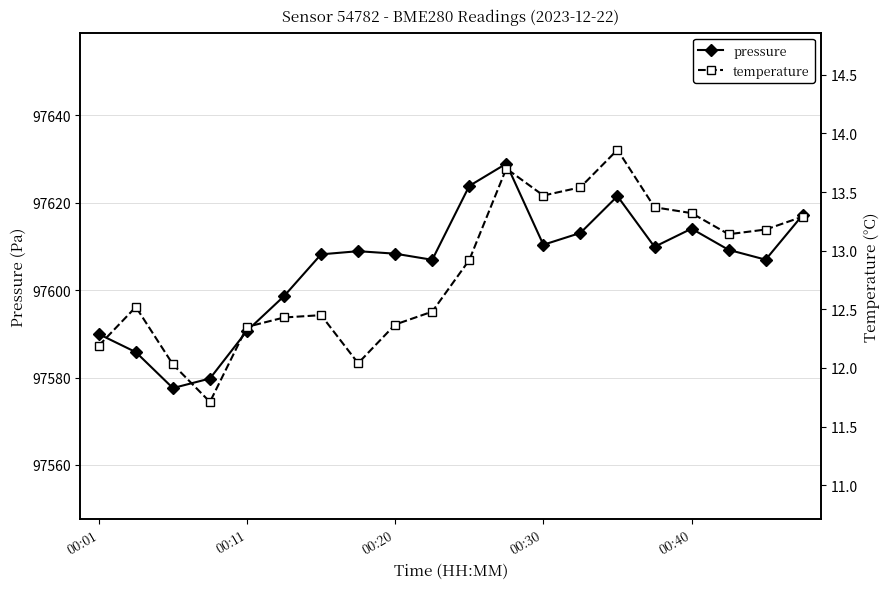

True or false: temperature has more than 0 points higher than both neighbors.

True